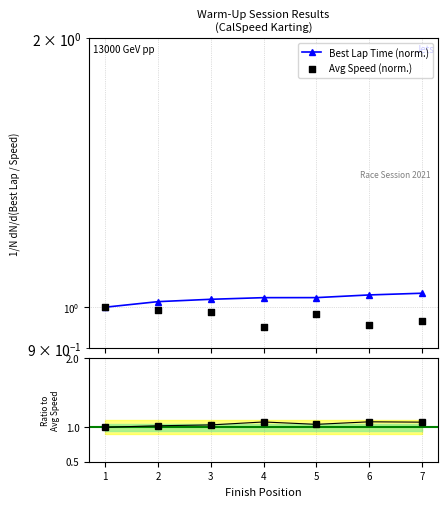

Which series has the widest spread of Y values?

Ratio to Avg Speed